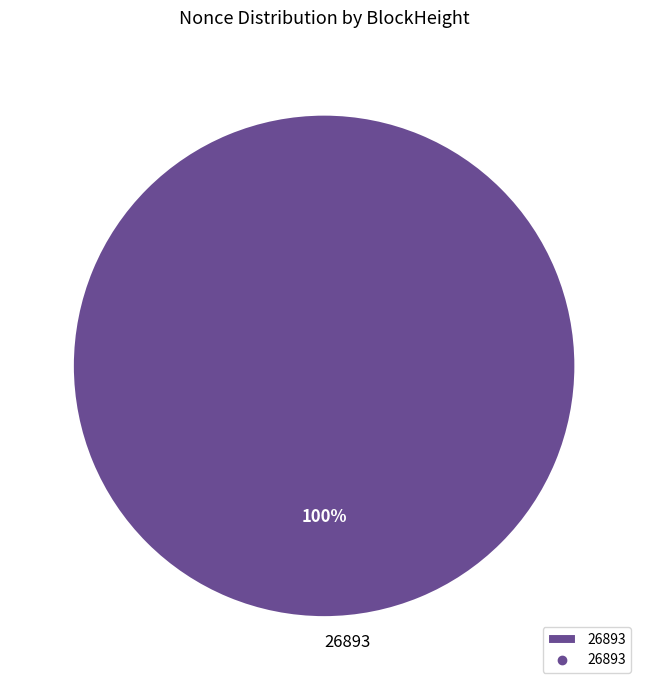

To the nearest percent, what portion does 26893 represent?

100%